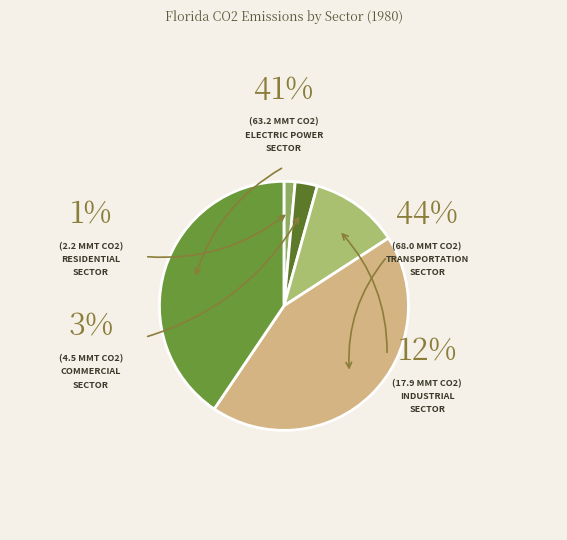

How much of the chart is everything except Transportation Sector?

56.4%